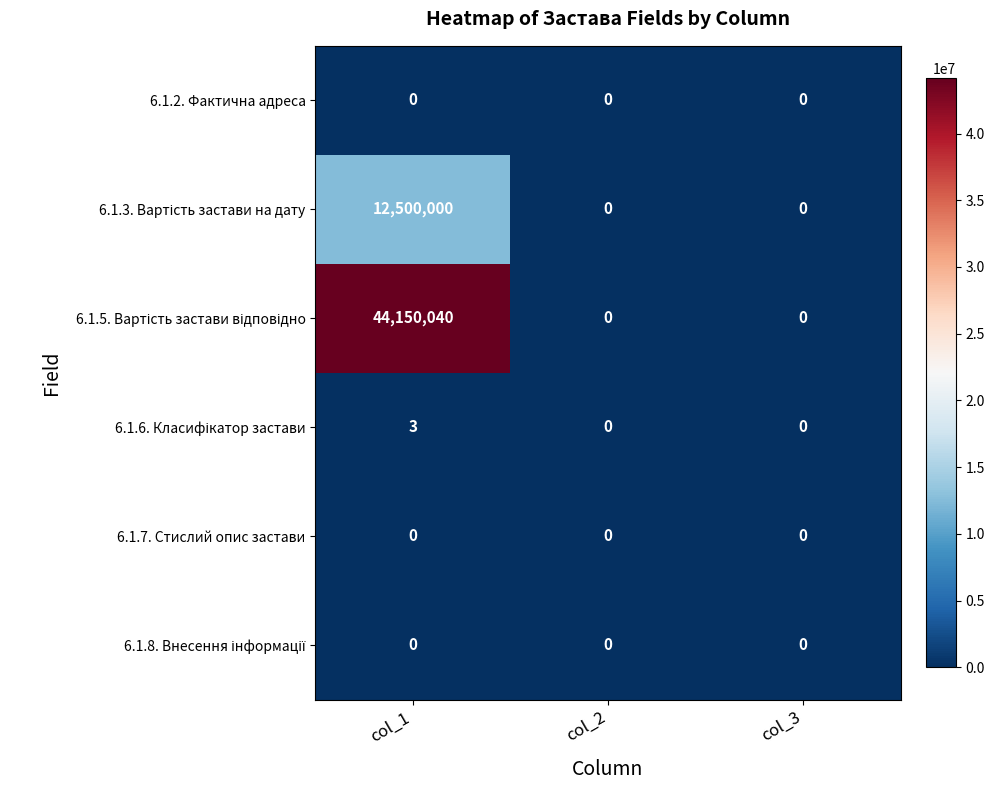

At which category is the sum across all series the highest?

col_1